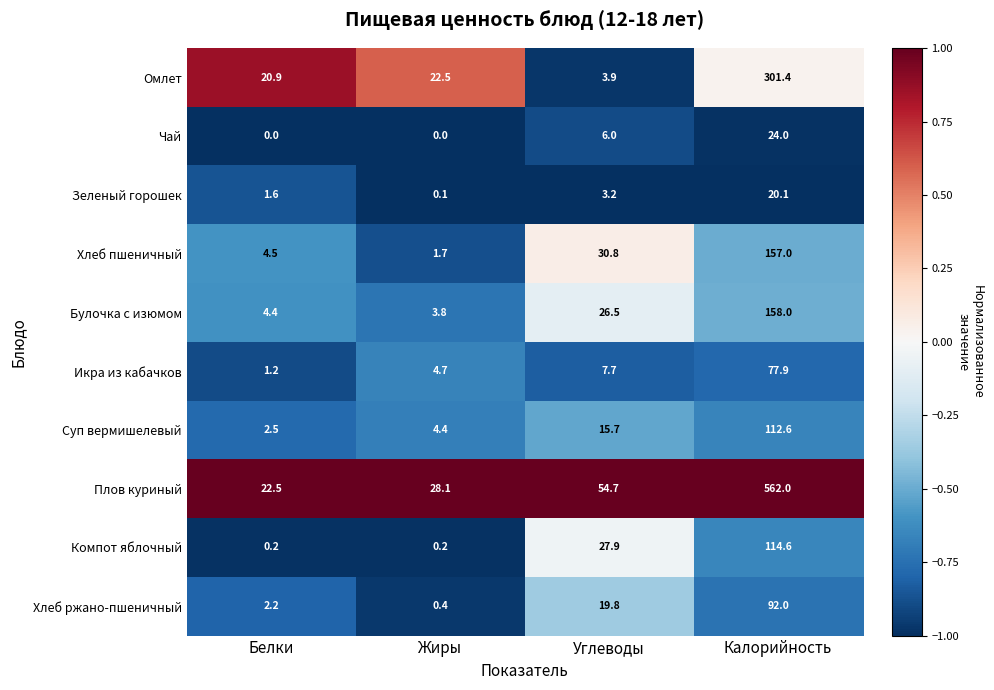

At how many categories does at least one series exceed 0?

4